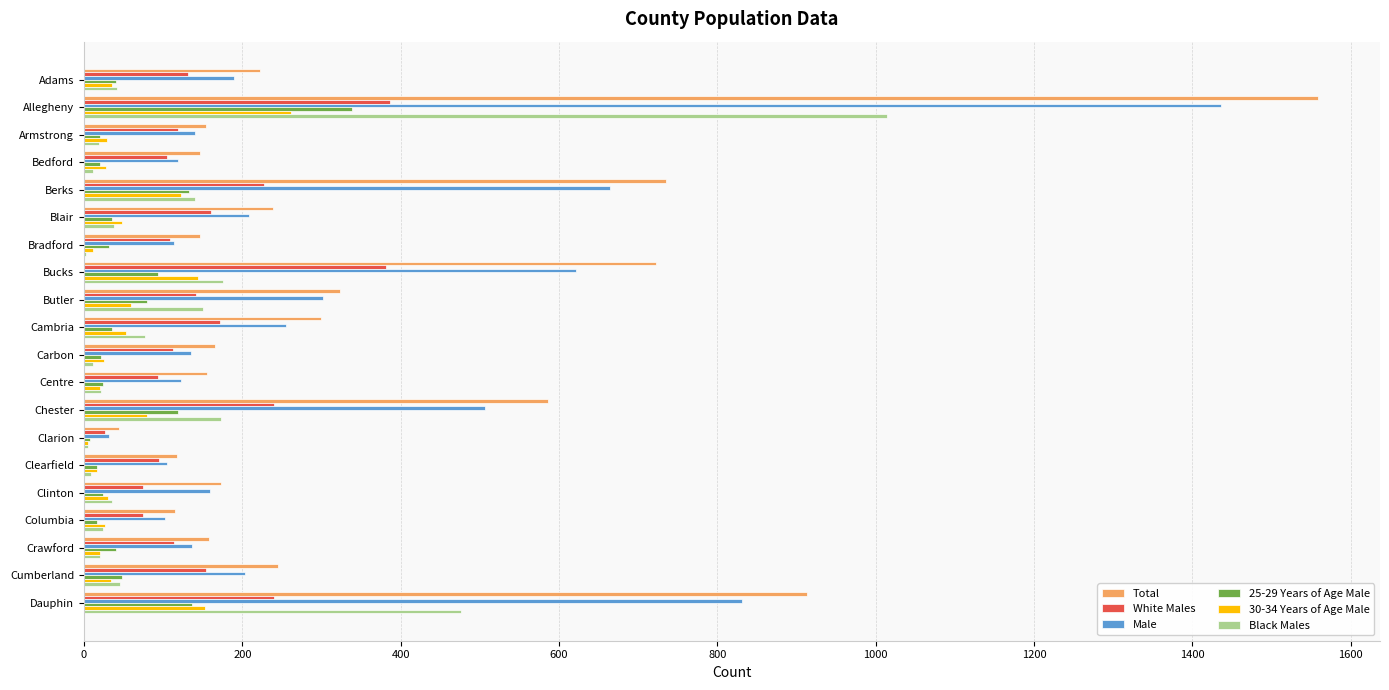

The value of Total at Blair is 74. True or false?

False